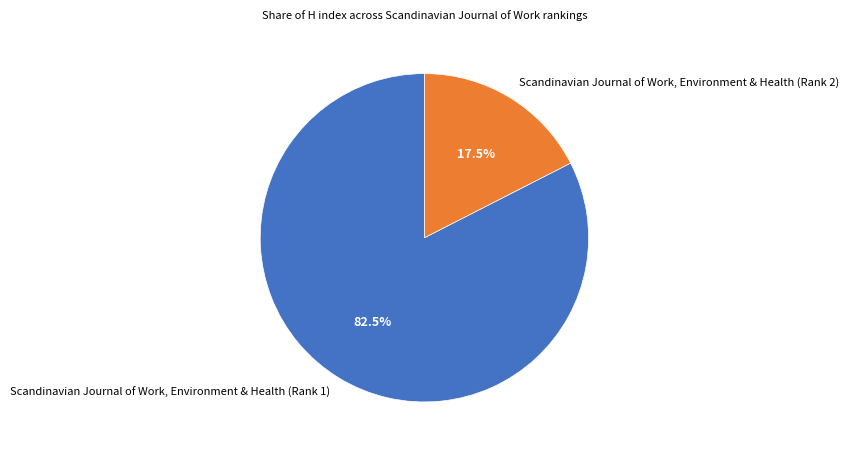

Which has a higher value, Scandinavian Journal of Work, Environment & Health (Rank 1) or Scandinavian Journal of Work, Environment & Health (Rank 2)?

Scandinavian Journal of Work, Environment & Health (Rank 1)